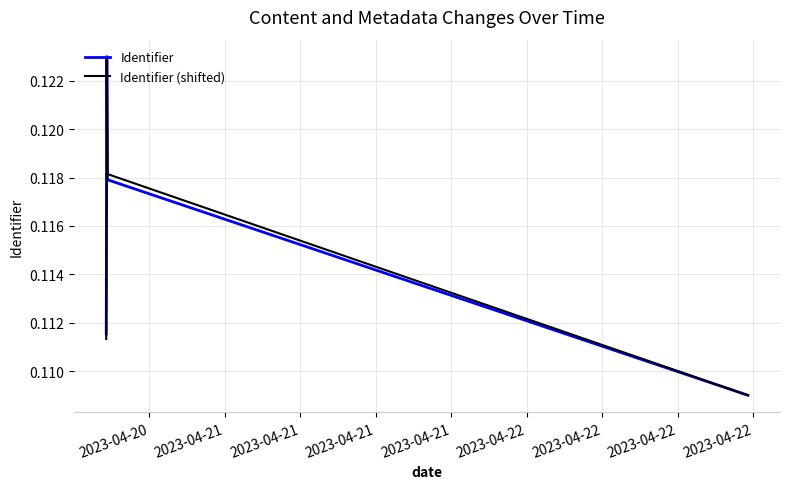

Is this an area chart (filled region under the line)?

No